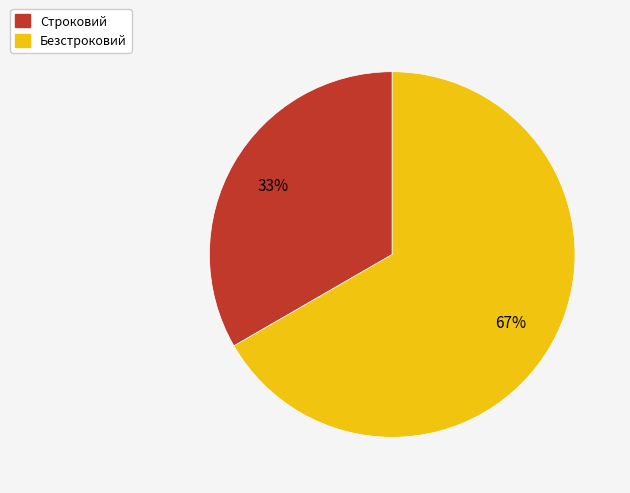

Which slice is the largest?

Безстроковий